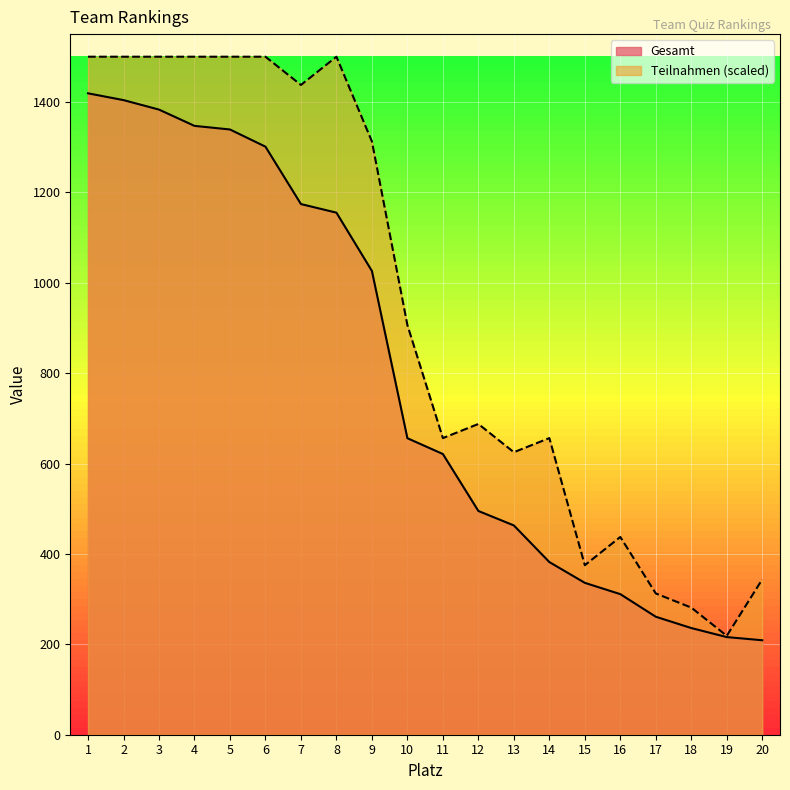

True or false: Teilnahmen has more than 1 interior local peaks.

True